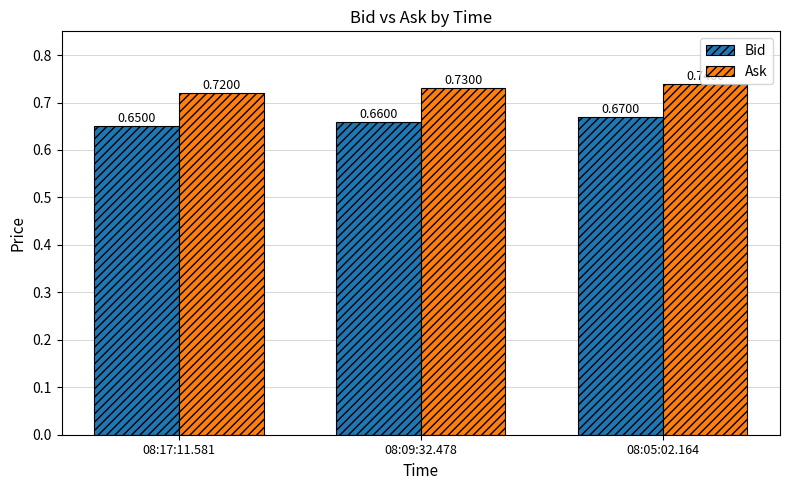

List the series in order of their overall mean, lowest first.

Bid, Ask